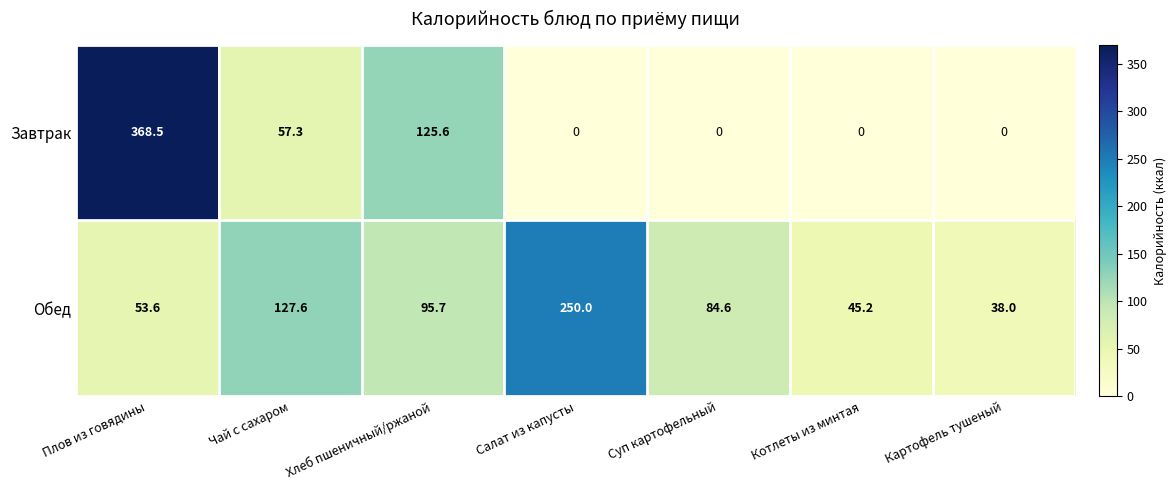

How many values in Завтрак are above zero?

3